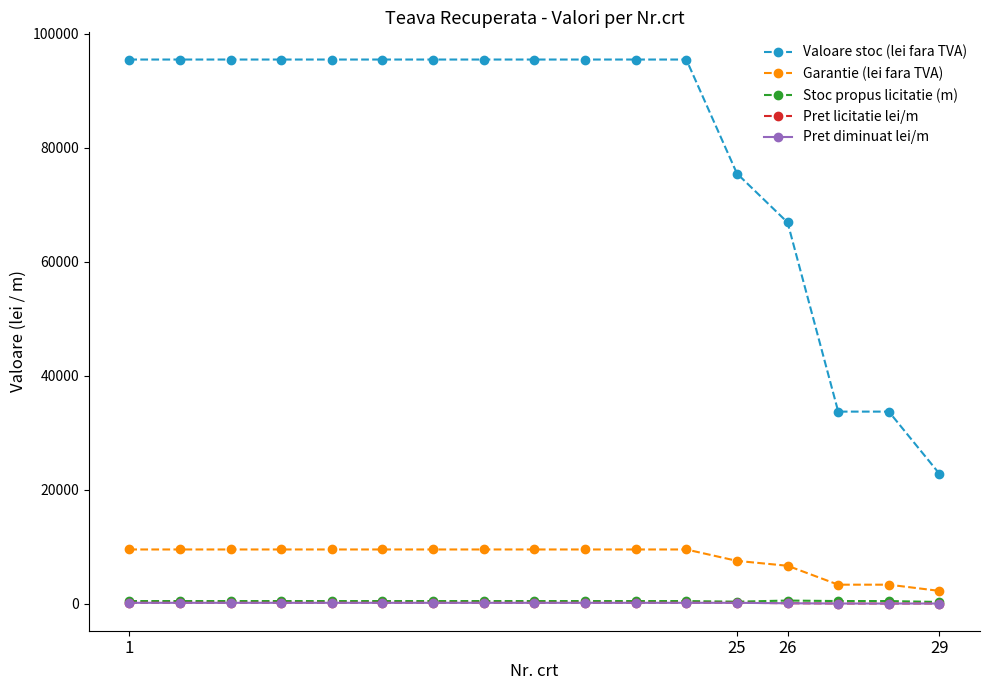

True or false: Stoc propus licitatie (m) and Pret licitatie lei/m intersect in this chart.

False